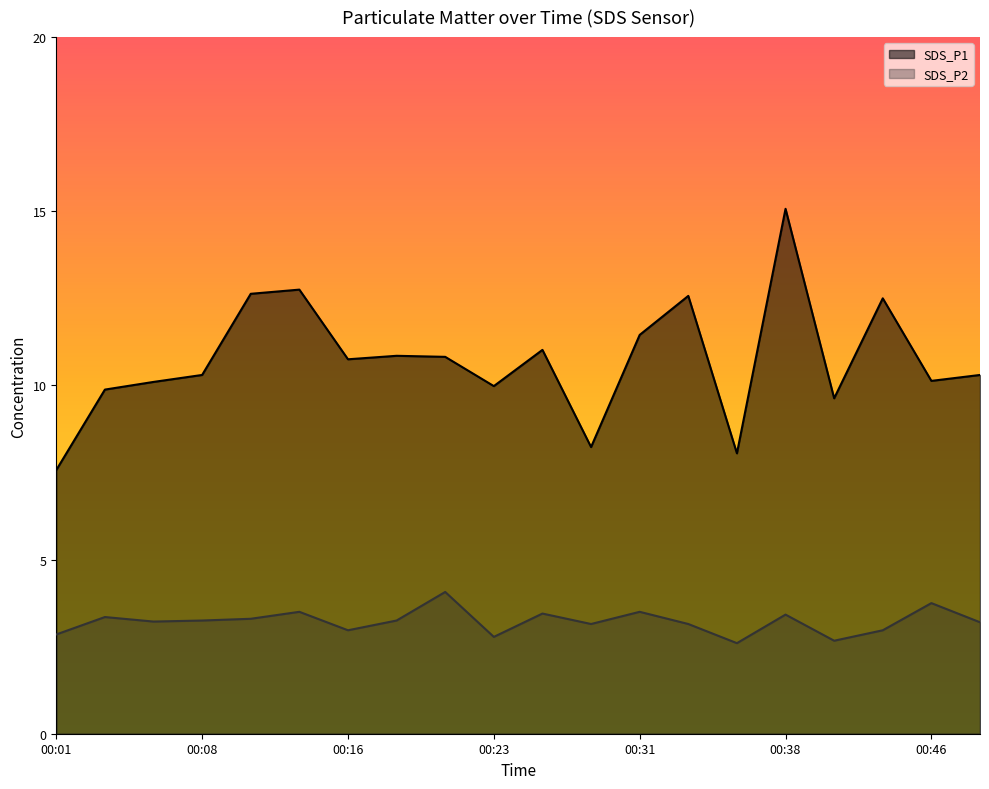

The value of SDS_P2 at 00:33 is 3.1. True or false?

True